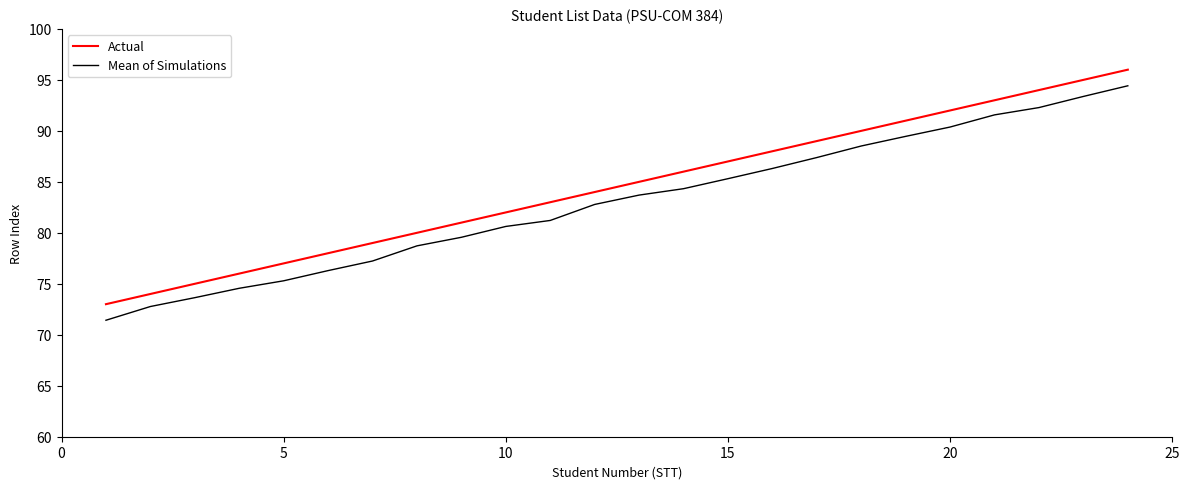

What is the difference between the second highest and second lowest values in the Mean of Simulations series?

20.6